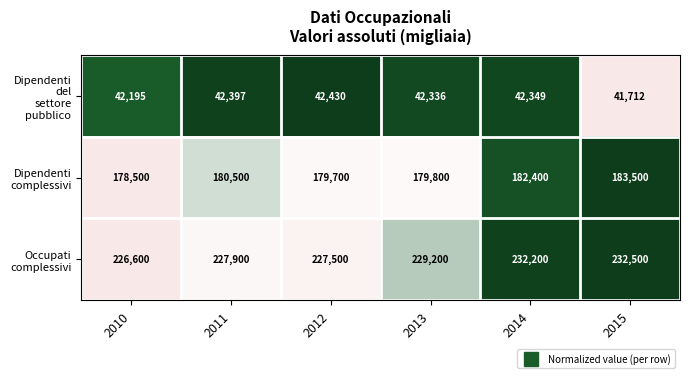

What is the spread (max minus min) of values at 2013?

186864